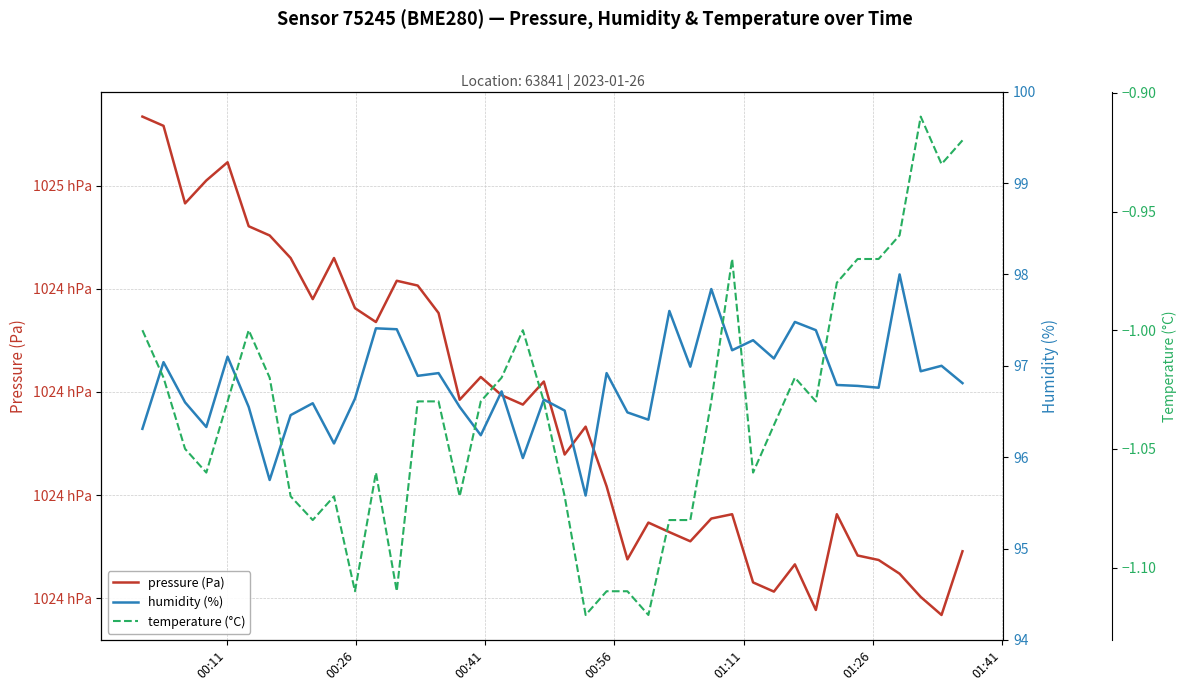

How many values in the humidity (%) series are below 96?

3